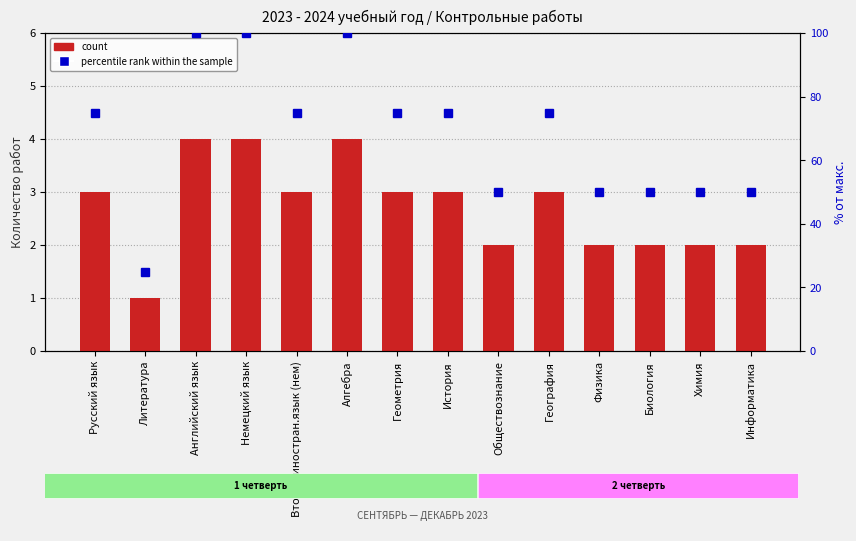

Rank the categories by value from lowest to highest.

Литература, Обществознание, Физика, Биология, Химия, Информатика, Русский язык, Второй иностран.язык (нем), Геометрия, История, География, Английский язык, Немецкий язык, Алгебра